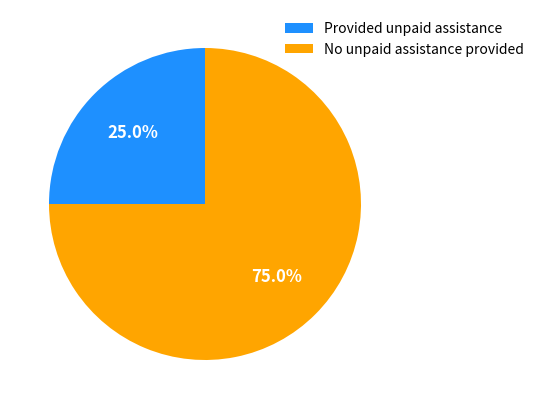

Rank the categories by value from highest to lowest.

No unpaid assistance provided, Provided unpaid assistance